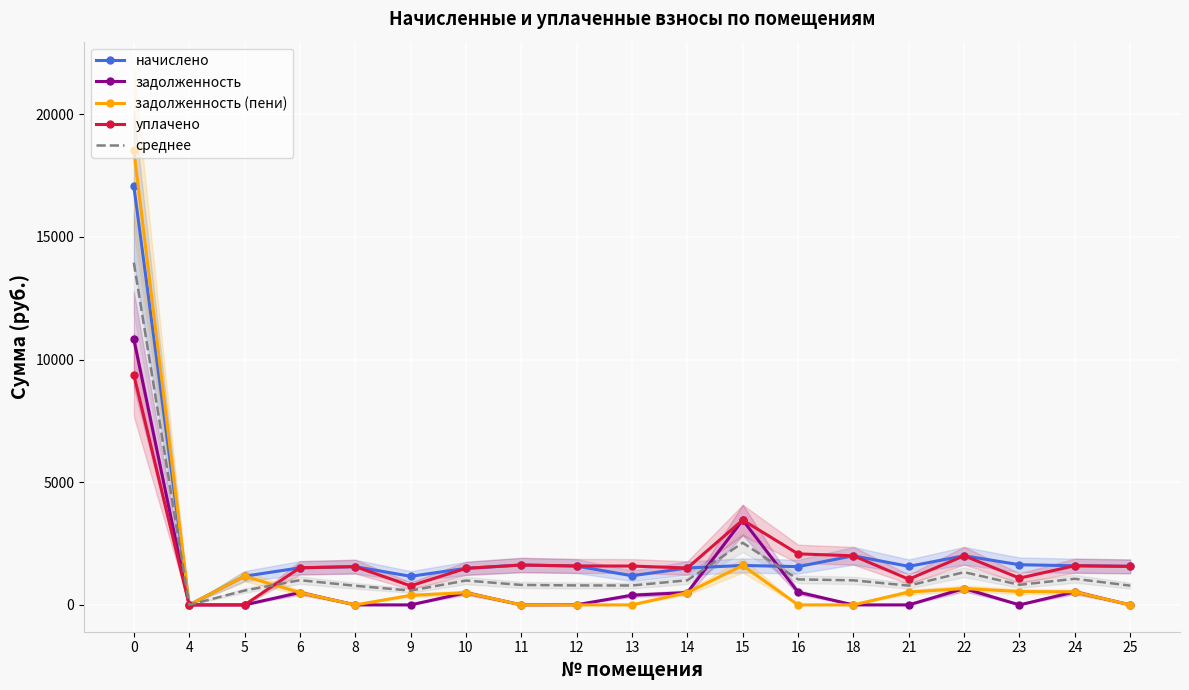

How many interior local peaks does the начислено series have?

5